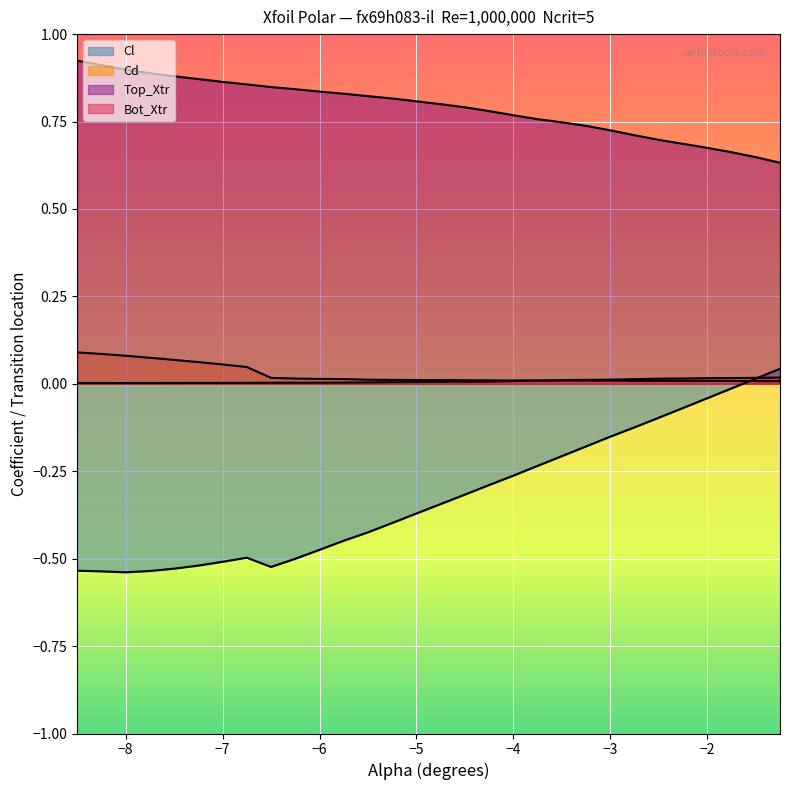

How many lines are shown in the chart?

4